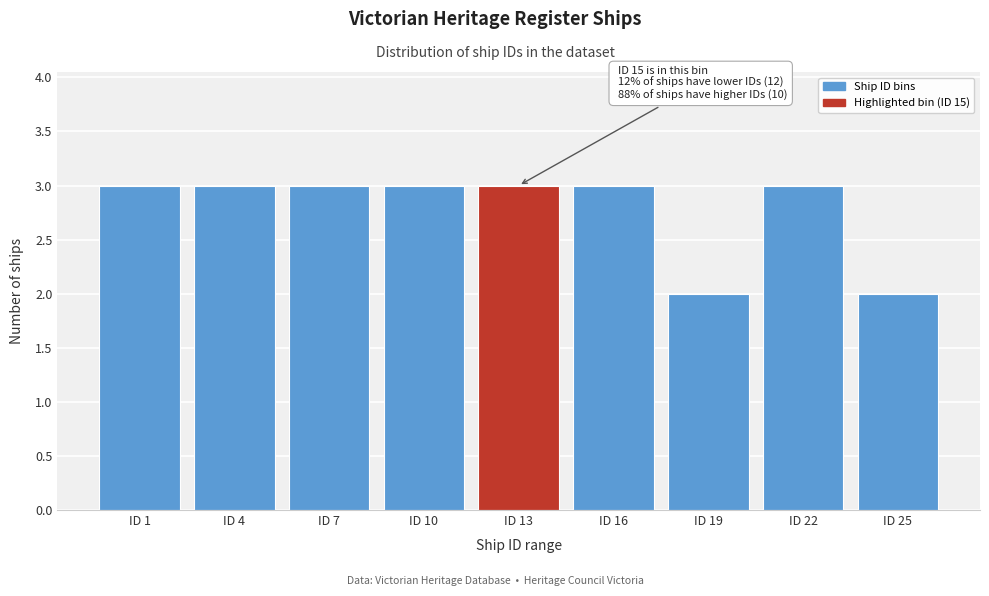

Reading left to right, list all the values displayed in this chart.

ID 1=3	ID 4=3	ID 7=3	ID 10=3	ID 13=3	ID 16=3	ID 19=2	ID 22=3	ID 25=2